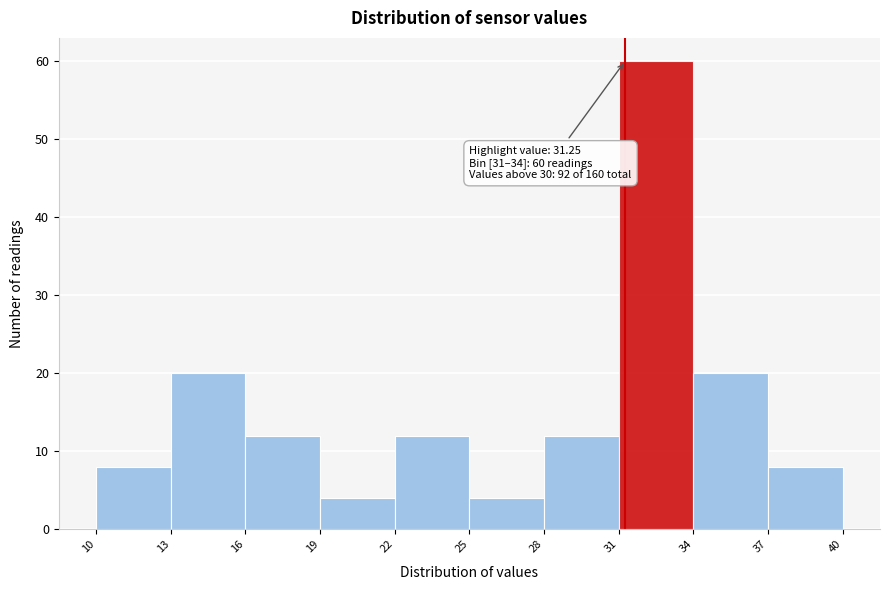

Which range on the x-axis has the tallest bar?

31 to 34